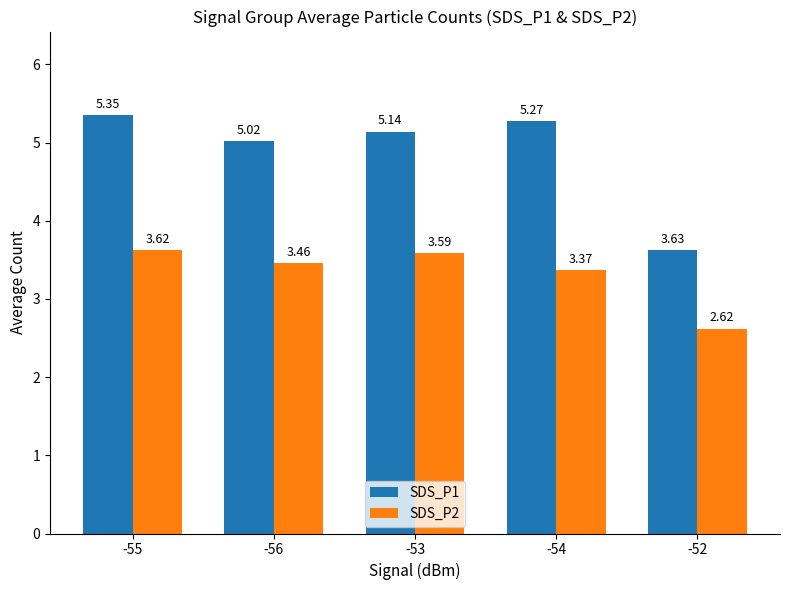

At which category does the chart reach its minimum across all series?

-52